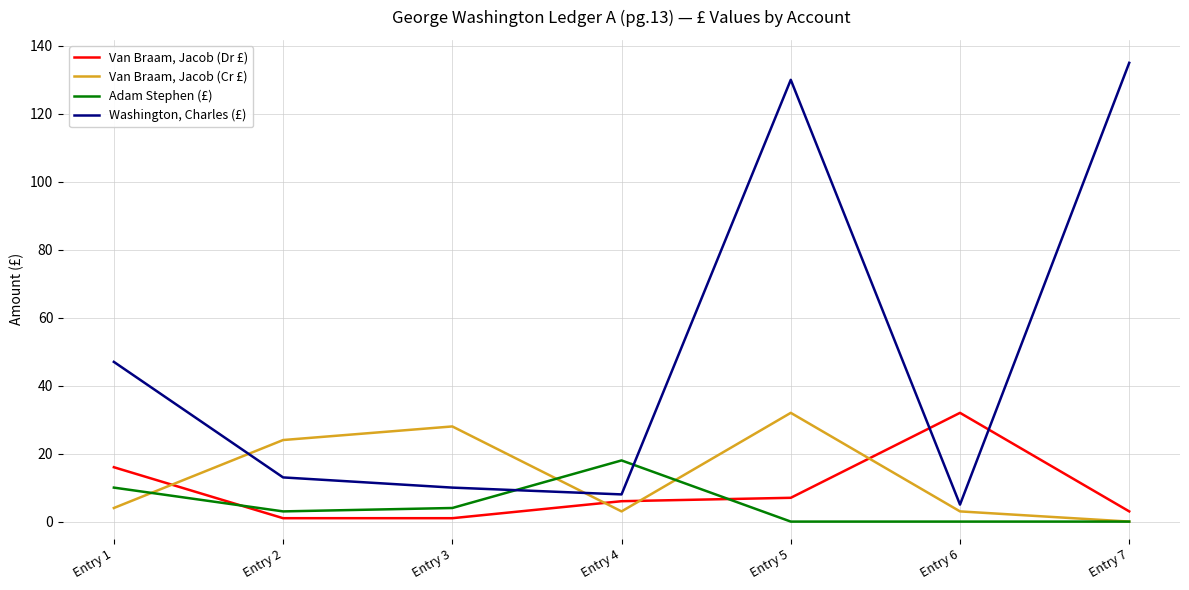

What is the total value across all series at Entry 7?

138